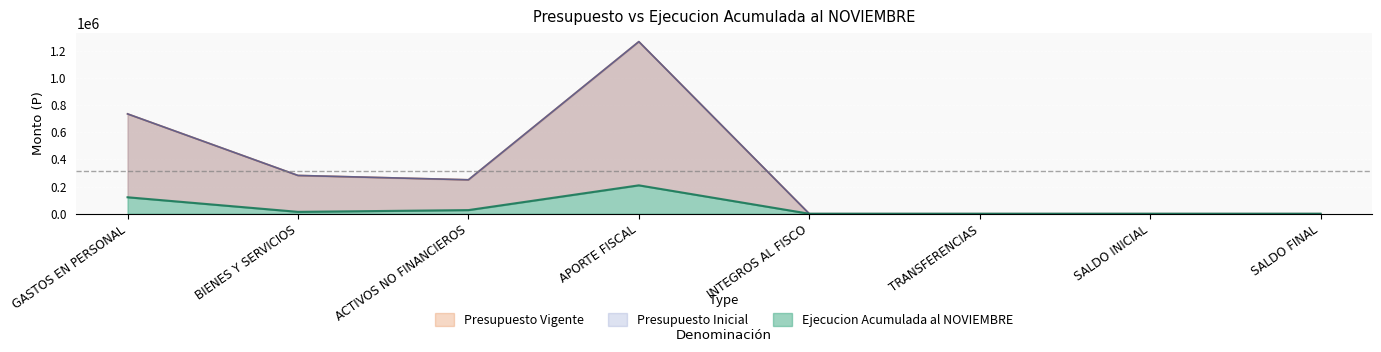

How many distinct data groups are displayed?

3